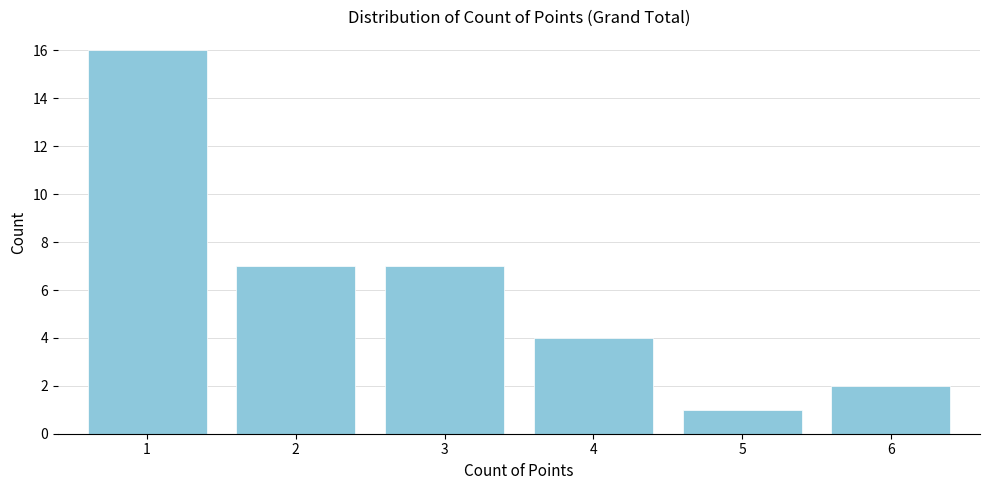

Reading right to left, transcribe all the data shown in this chart.

6=2	5=1	4=4	3=7	2=7	1=16